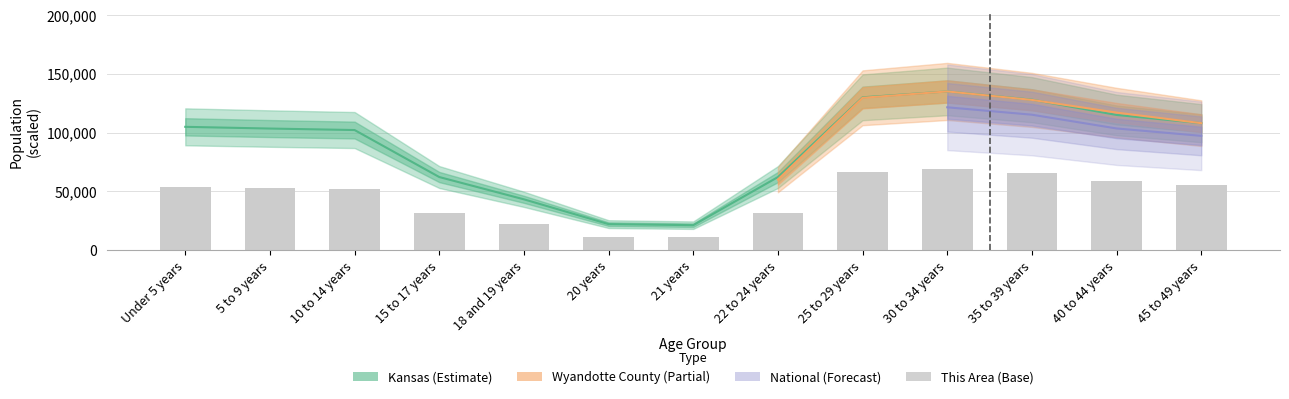

At how many categories does at least one series exceed 116604?

3